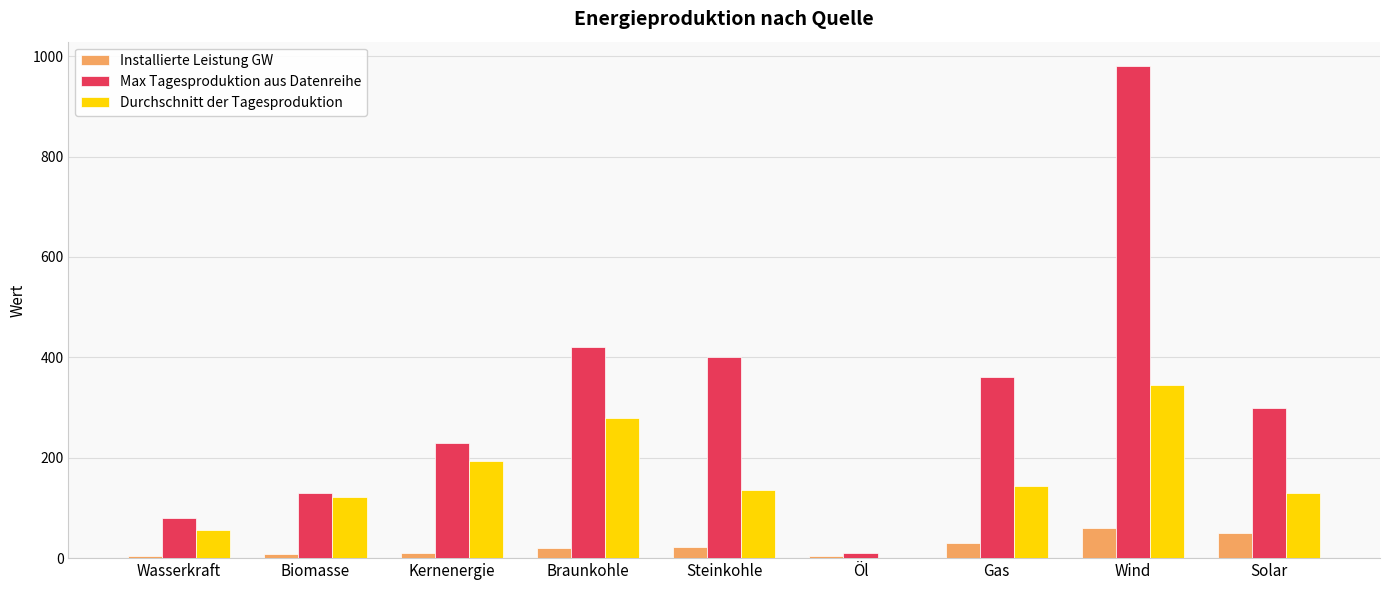

The value of Durchschnitt der Tagesproduktion at Steinkohle is 136.1. True or false?

True